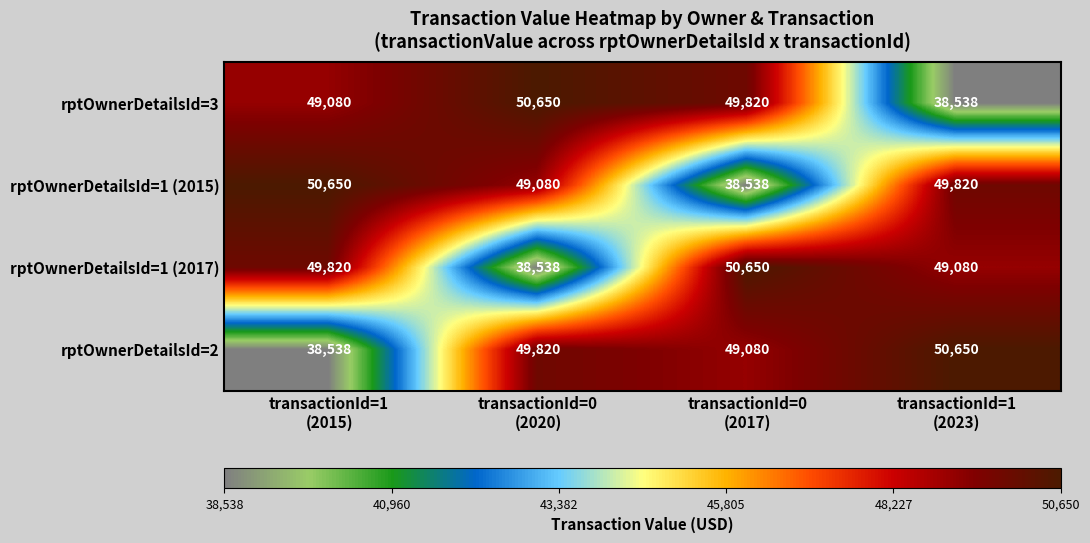

Reading right to left, transcribe all the data shown in this chart.

rptOwnerDetailsId=3: 38538	49820	50650	49080
rptOwnerDetailsId=1 (2015): 49820	38538	49080	50650
rptOwnerDetailsId=1 (2017): 49080	50650	38538	49820
rptOwnerDetailsId=2: 50650	49080	49820	38538